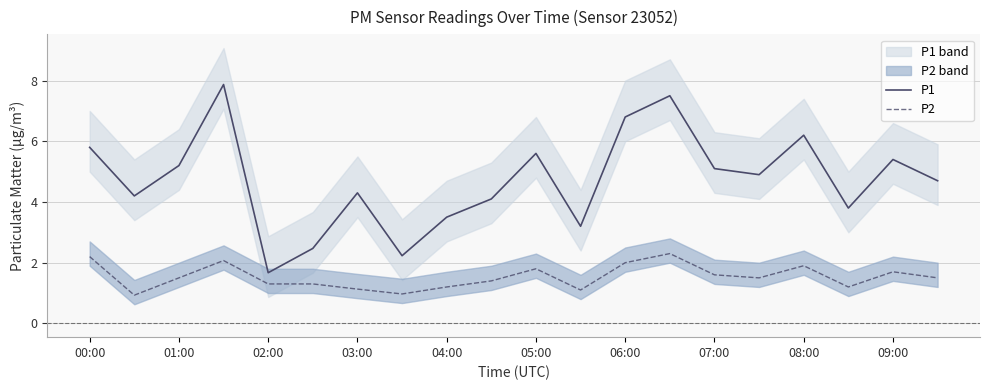

How many data points in P2 are less than 1?

2